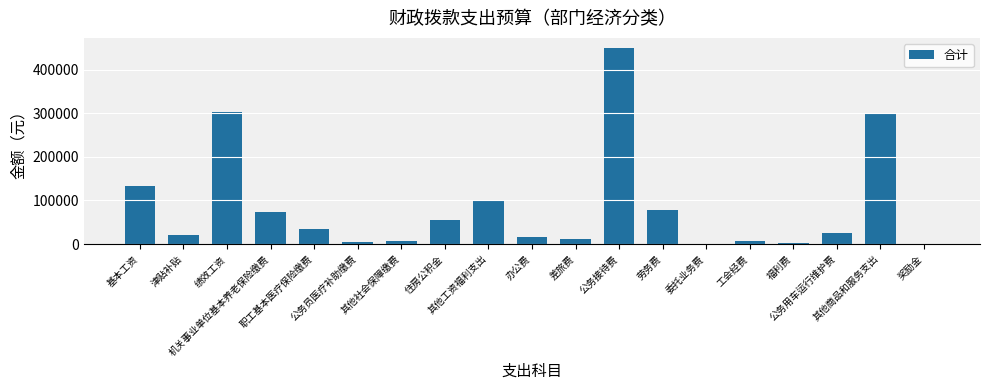

What is the ratio of the value at 公务用车运行维护费 to the value at 其他工资福利支出?

0.2